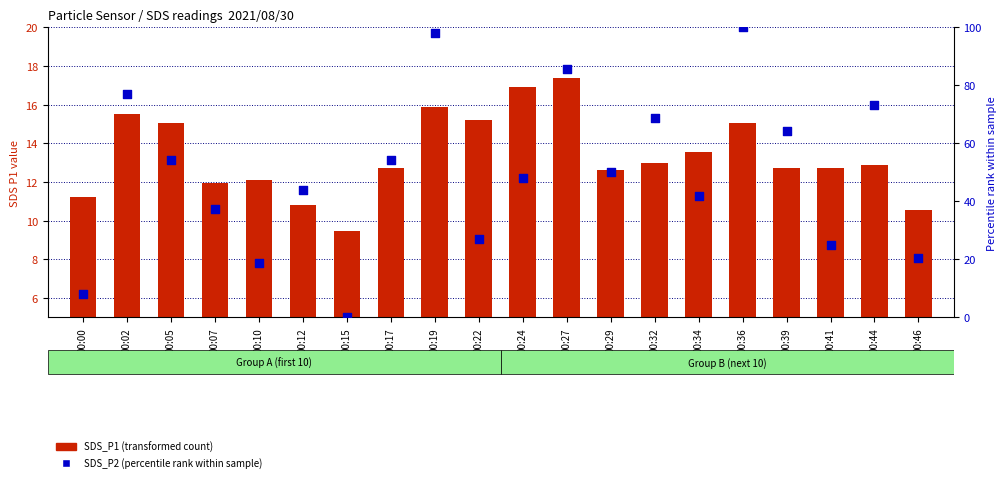

Which series has the largest Y range (max minus min)?

SDS_P2 (percentile rank)